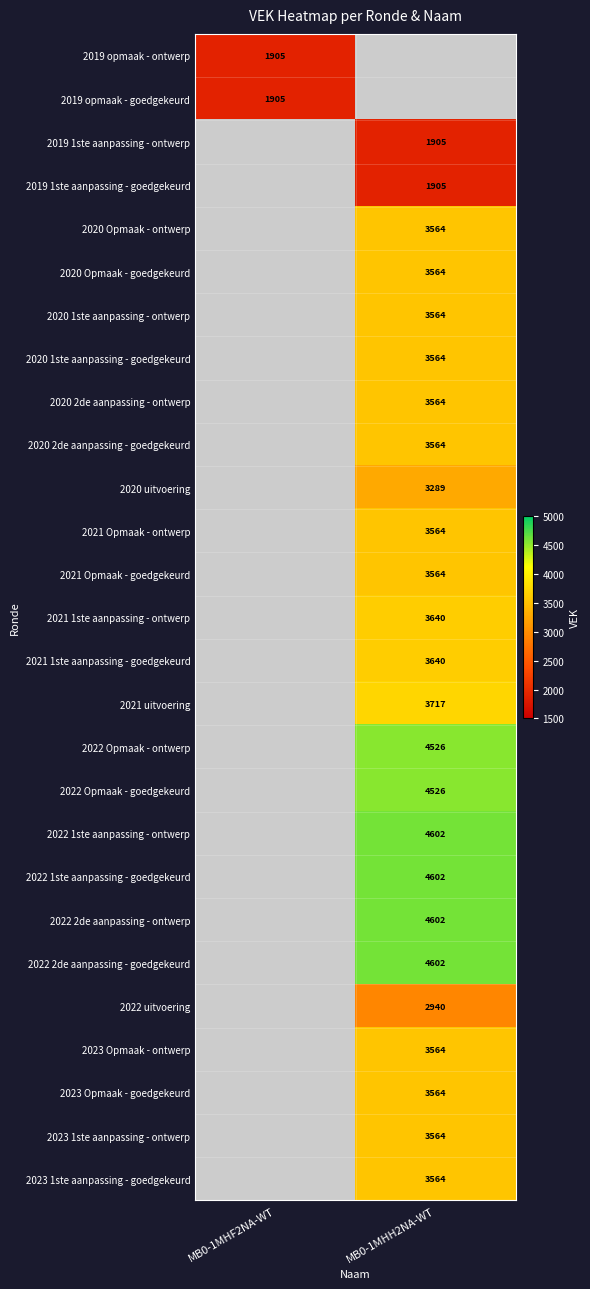

At how many categories does at least one series exceed 2503?

1